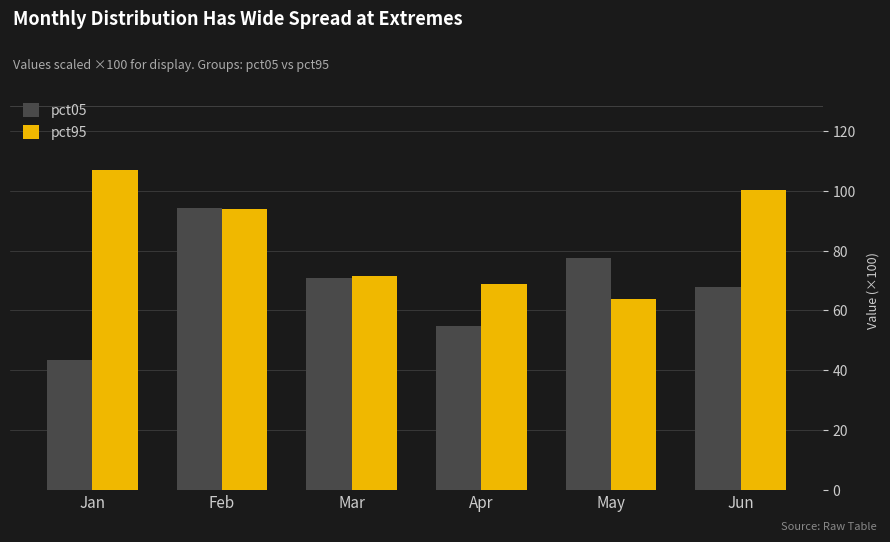

What is the minimum value shown in the chart?

43.4